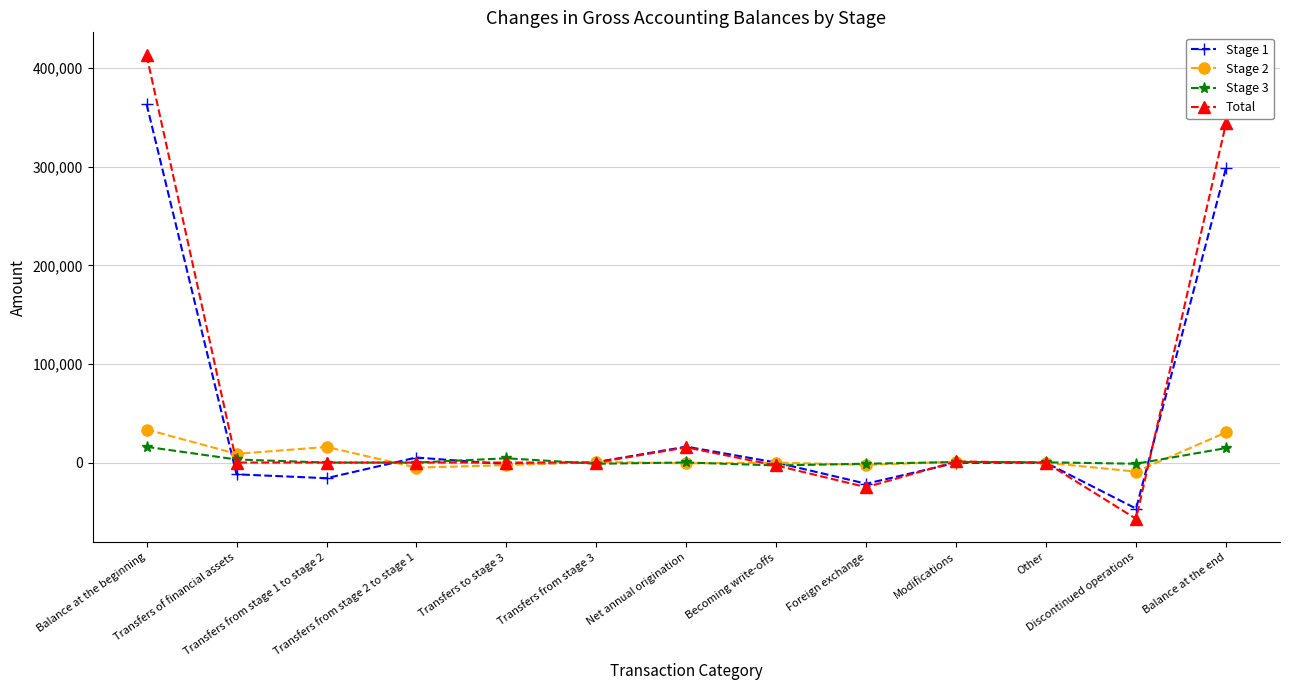

What is the average value of the Stage 1 series?

45050